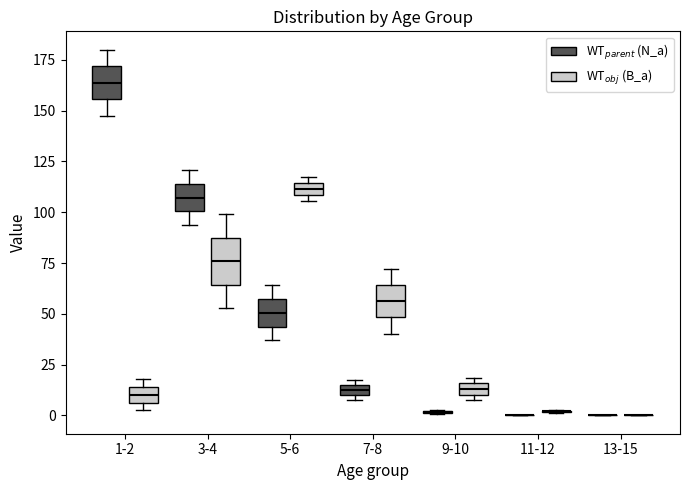

Which box is the tallest, from its lower edge to its upper edge?

3-4 (WT$_{obj}$ (B_a))